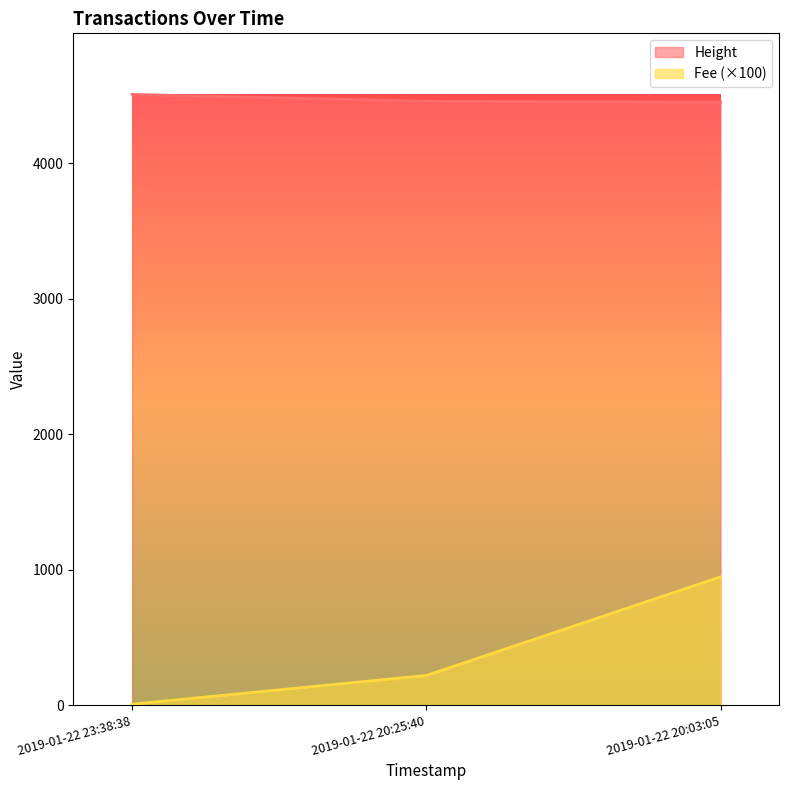

Count the Height values in the range 4451 to 4508.

3